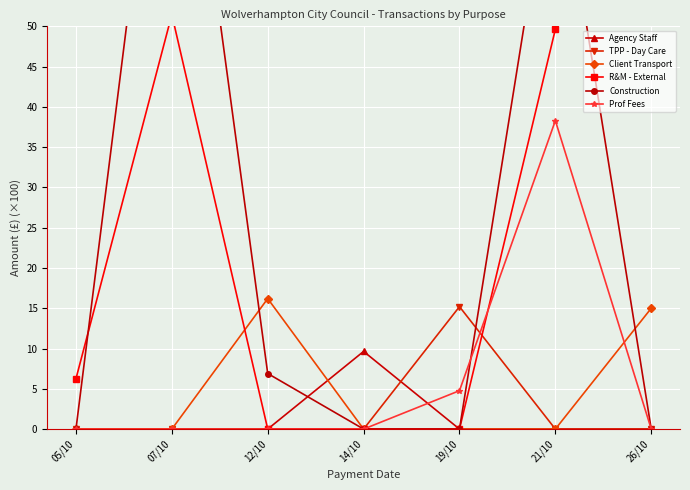

The R&M - External series shows 75.5 at 07/10. True or false?

False